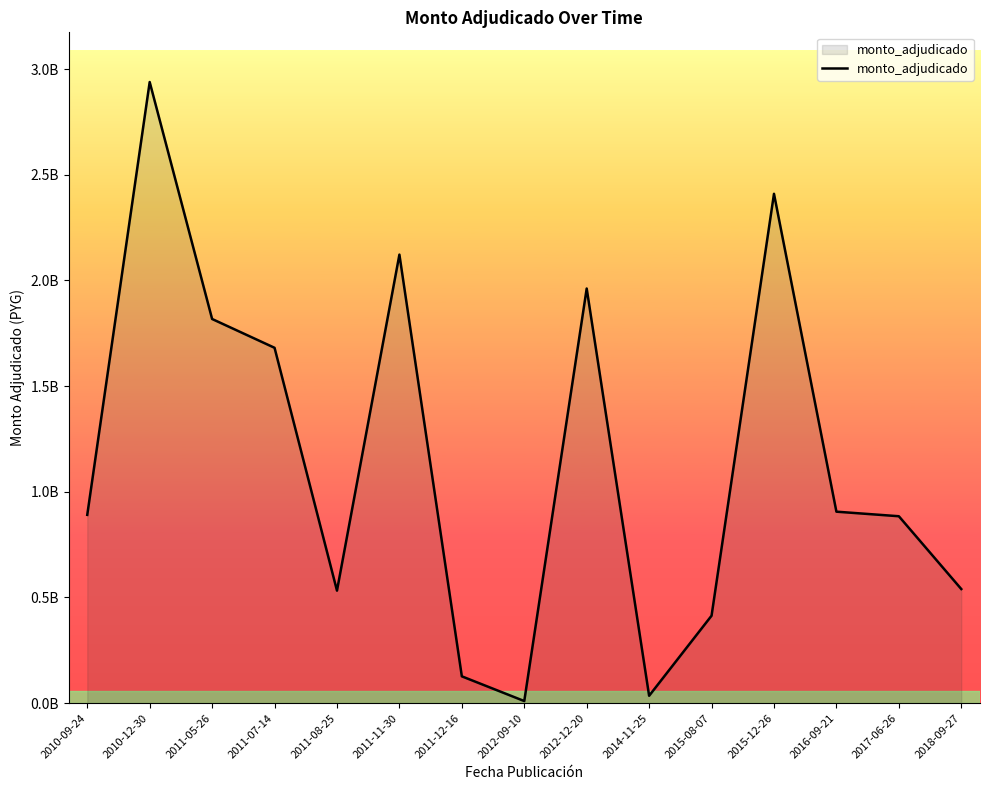

The chart shows a value of 884441400 at 2017-06-26. True or false?

True